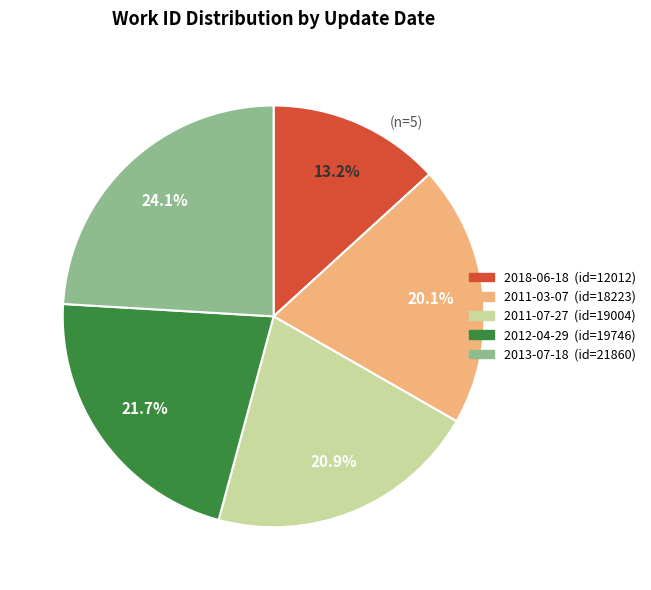

To the nearest percent, what percentage of the pie is 2013-07-18?

24%